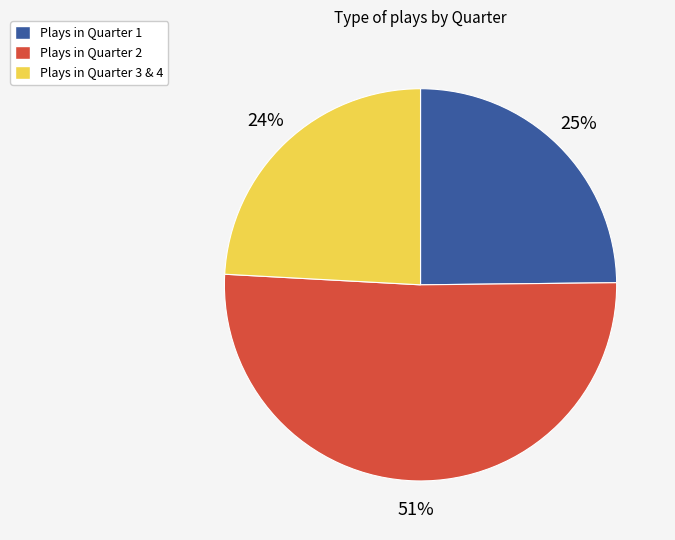

To the nearest percent, what is the difference between the largest and smallest slice percentages?

27%